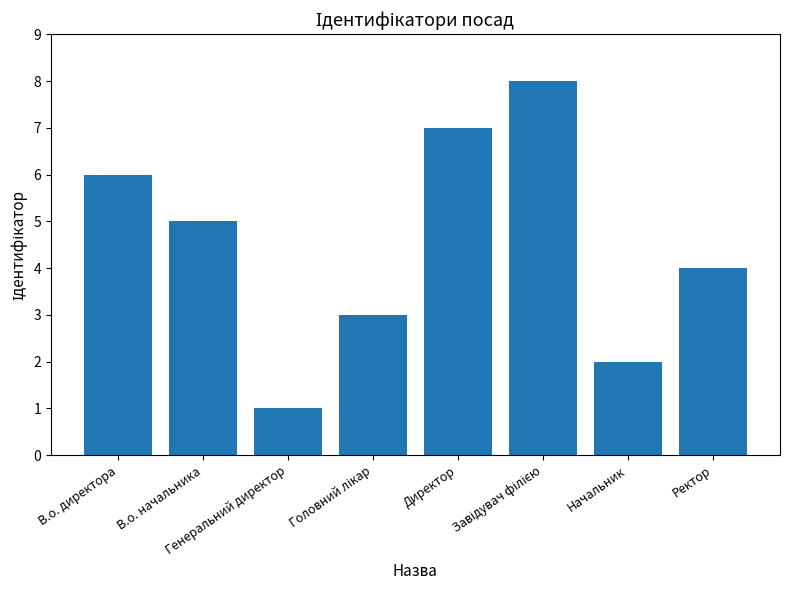

True or false: the data shows 4 at В.о. директора.

False